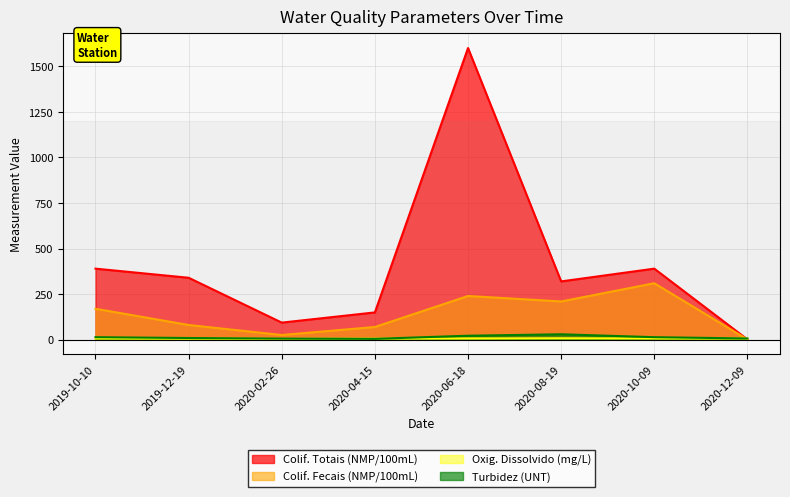

What is the difference between the maximum and minimum values in the Turbidez (UNT) series?

25.0